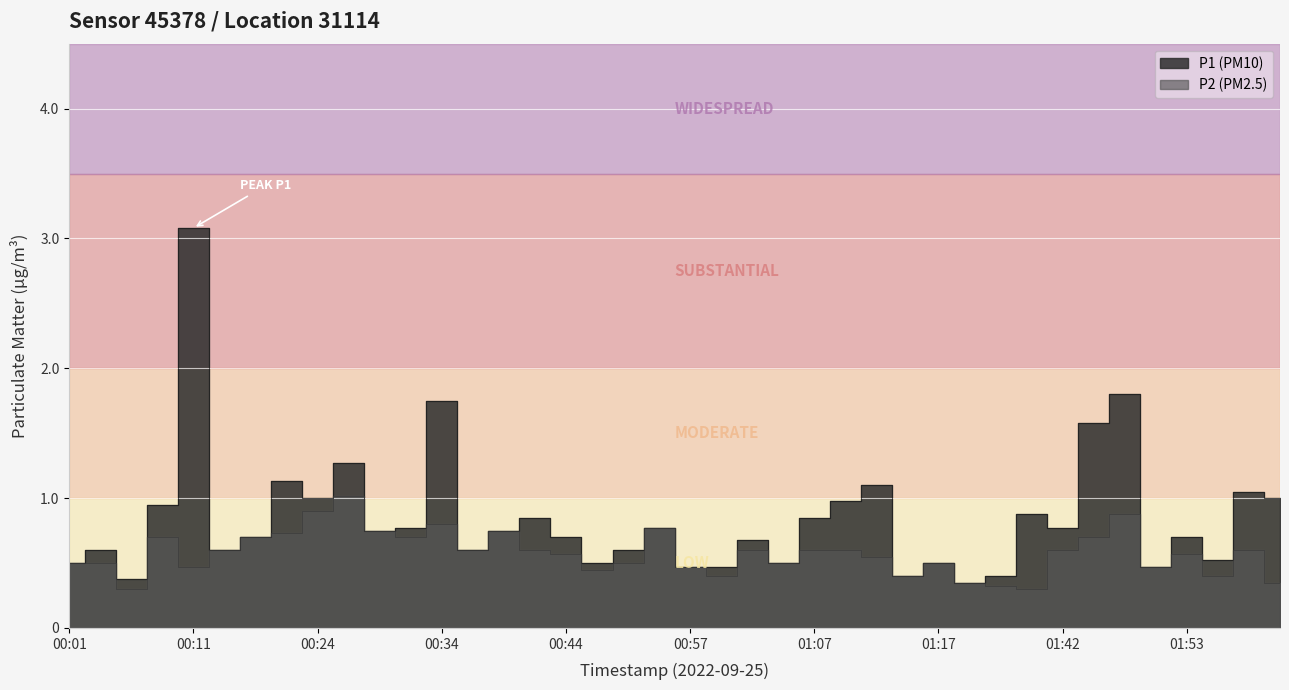

What is the approximate value of P2 at 00:41?

0.6